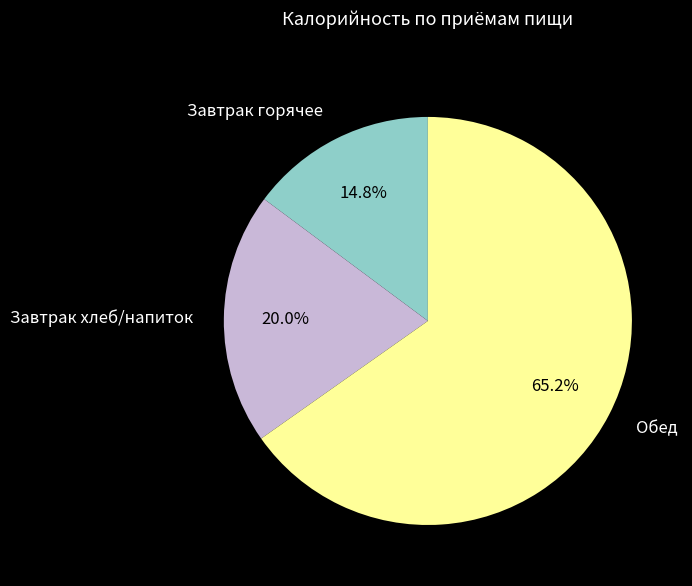

Does any single category account for the majority?

Yes